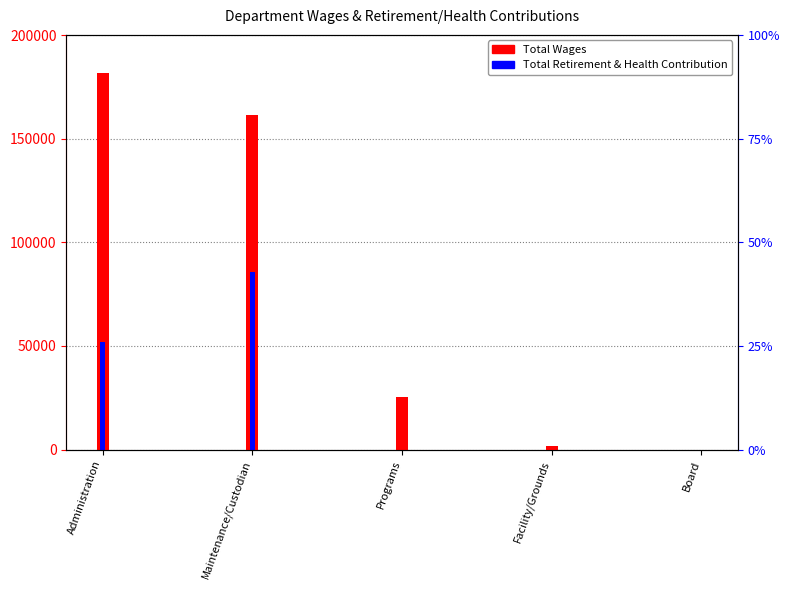

How many distinct data groups are displayed?

2